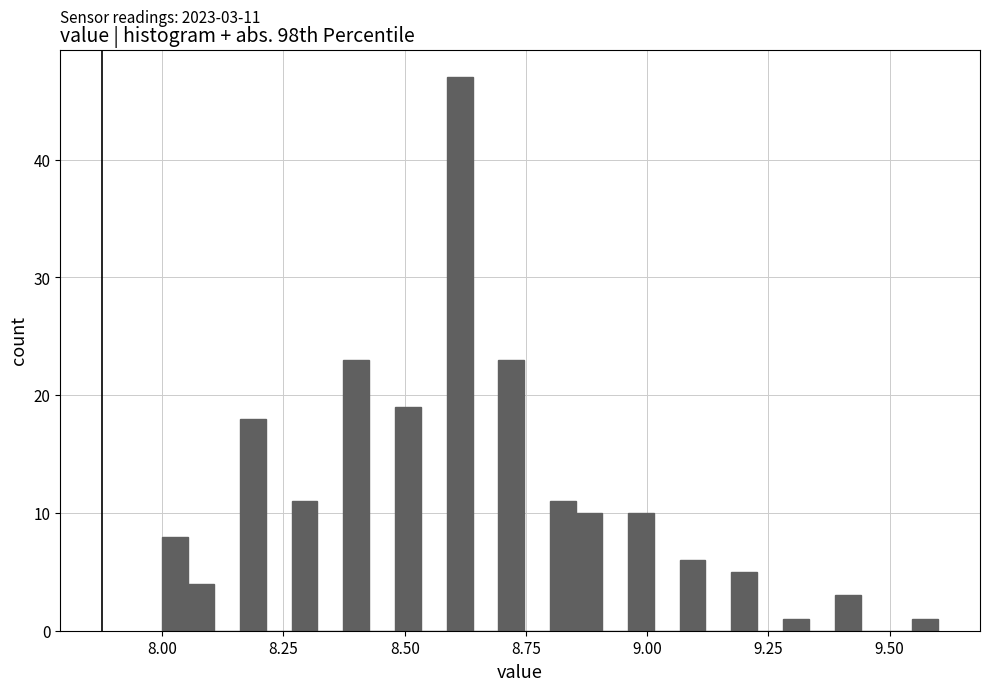

Read against the x-axis, roughly where is the centre of the tallest bar?

8.60